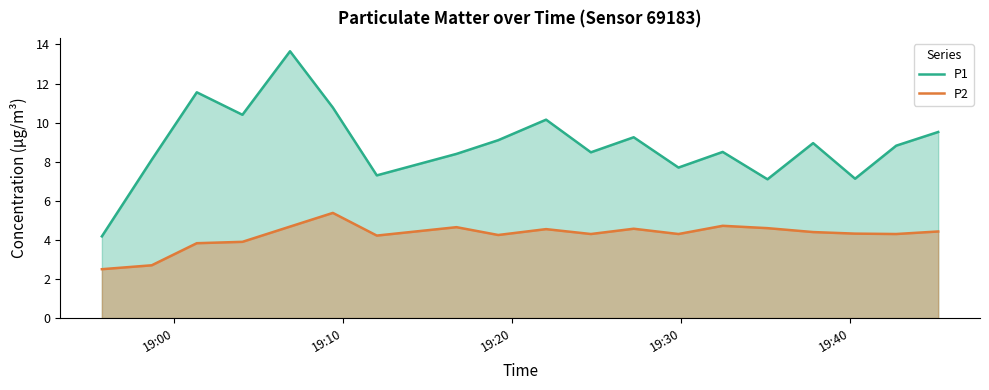

At how many categories does at least one series exceed 9?

8